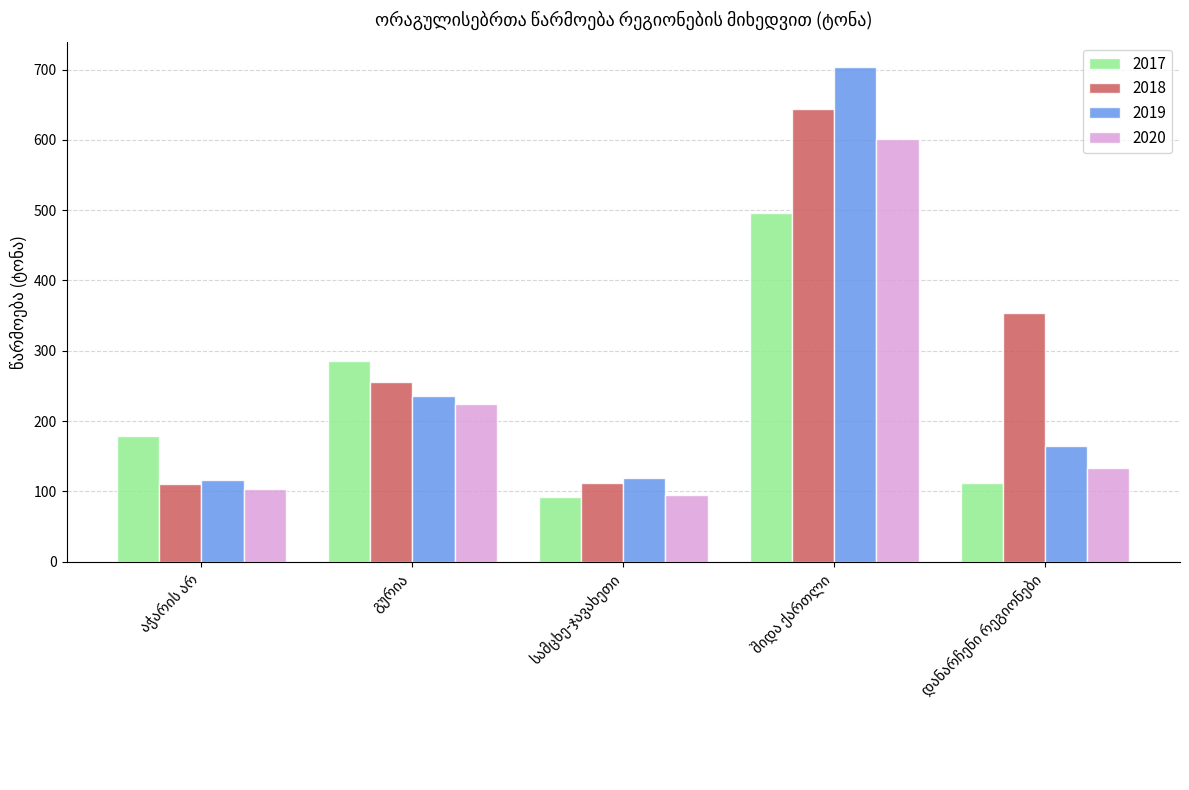

What is the average value of the 2019 series?

268.0